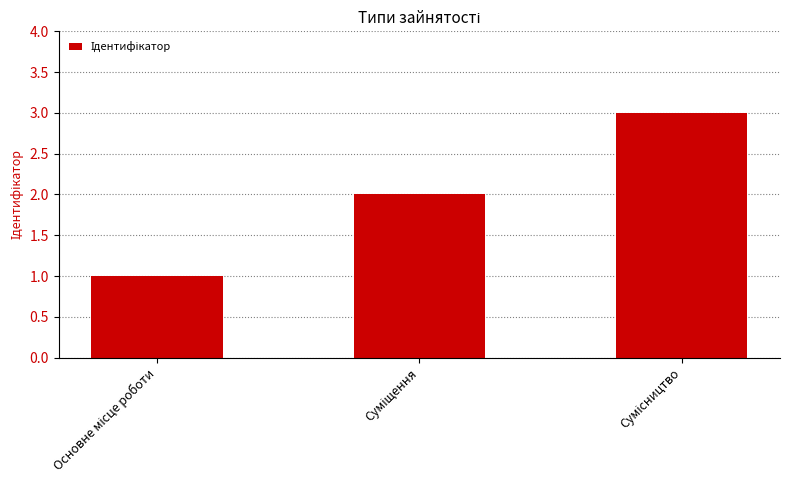

How many data points does each series have?

3